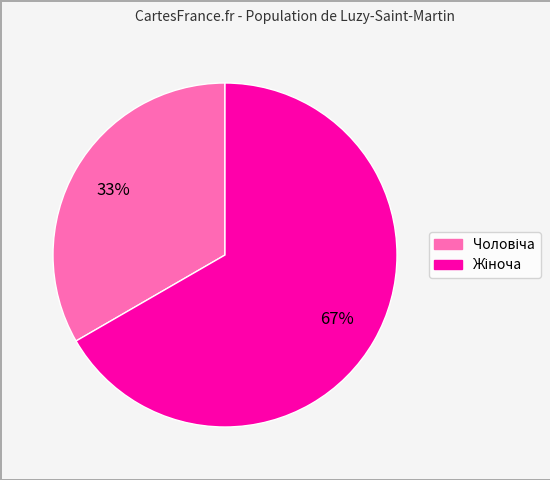

To the nearest percent, what is the average slice percentage?

50%